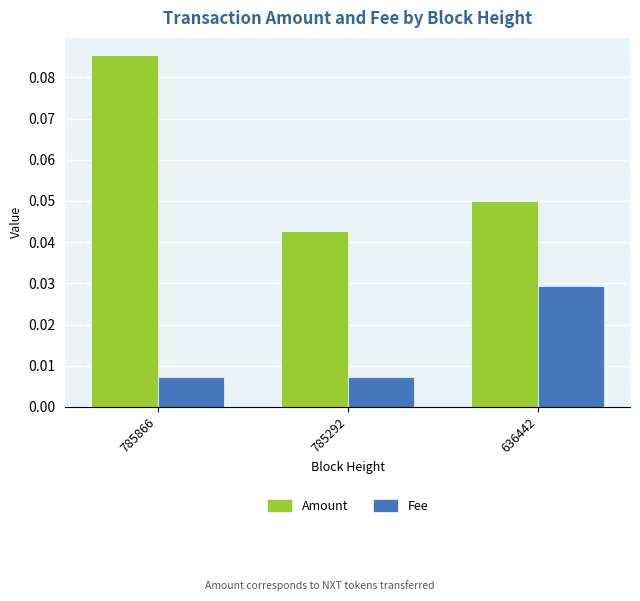

Rank the series at 785866 from lowest to highest value.

Fee, Amount